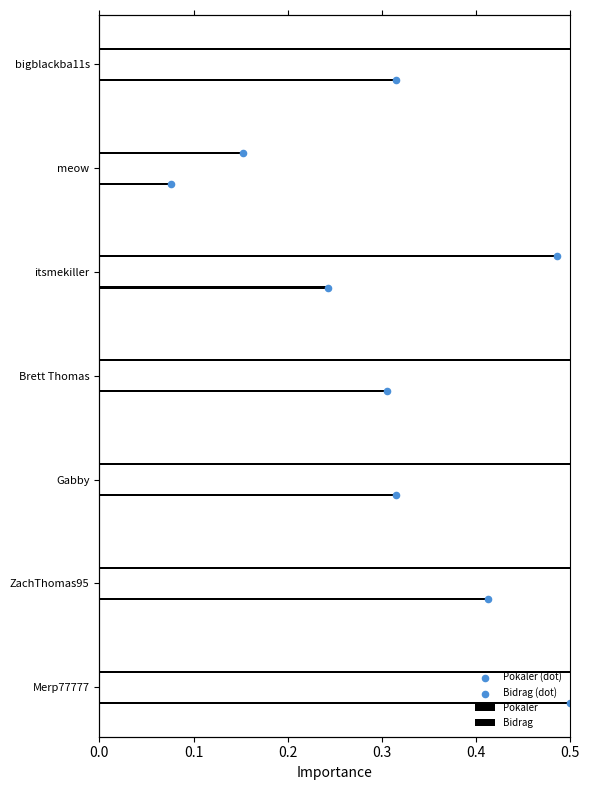

What is the total value across all series at 0.3?

6.9